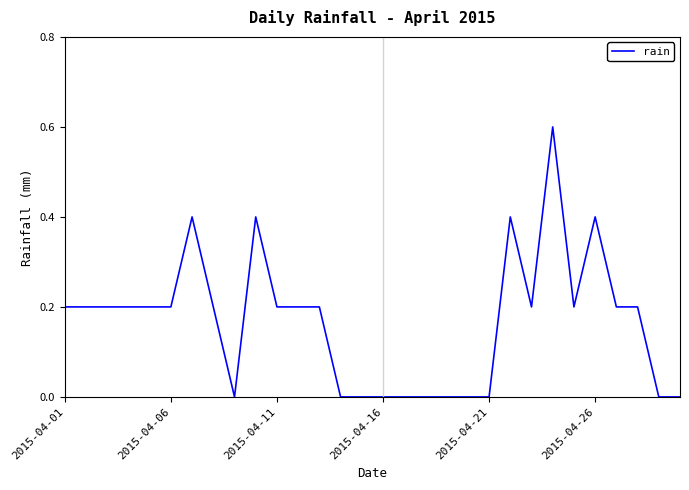

What is the maximum value shown in the chart?

0.6